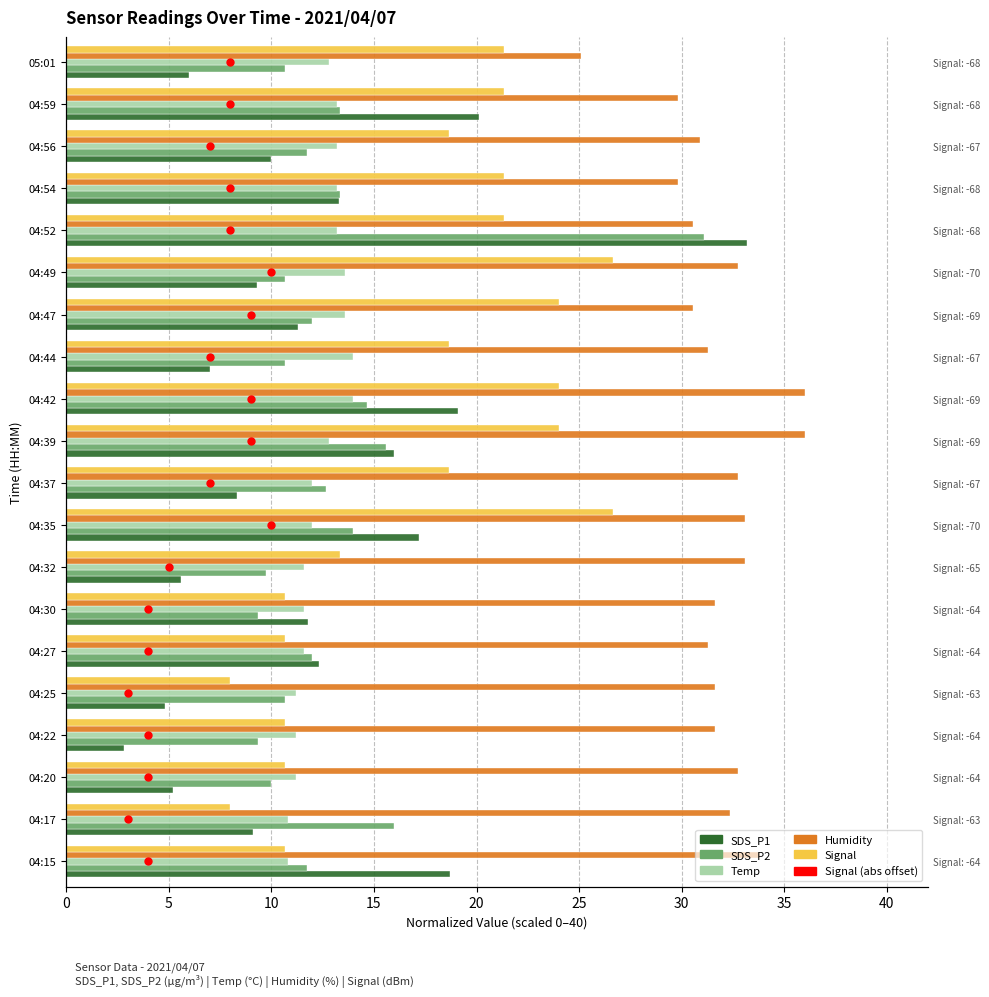

Which series reaches the minimum Y coordinate?

Signal (abs offset)